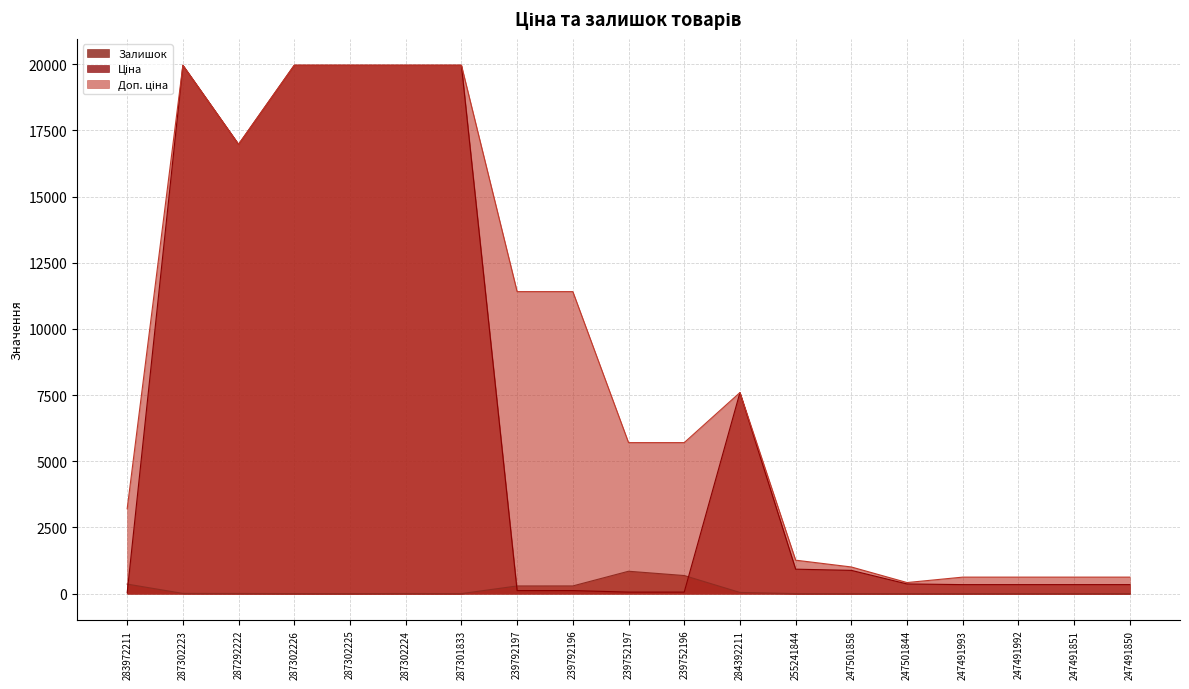

The value of Доп. ціна at 287302225 is 9280.7. True or false?

False